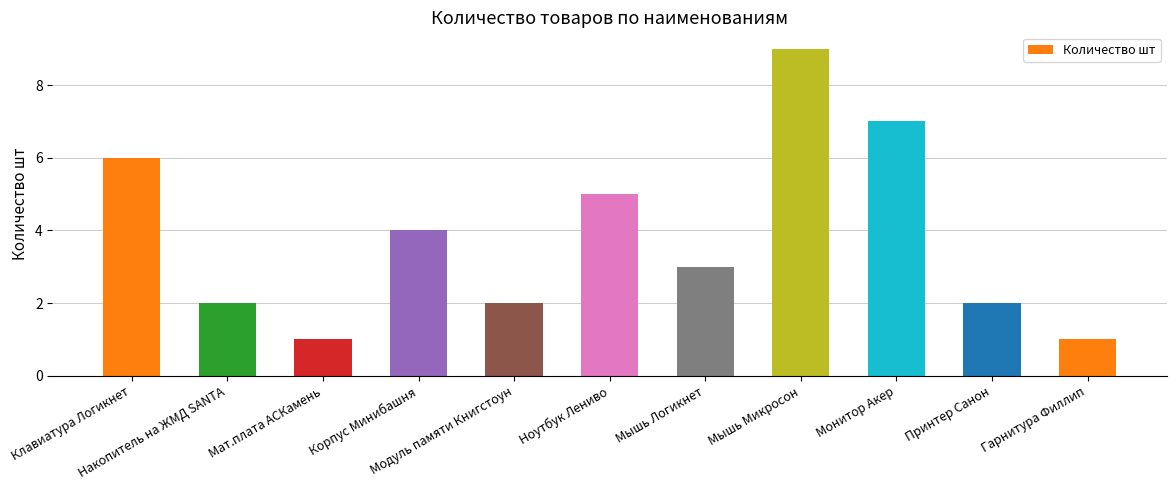

What is the difference between the maximum and second lowest values?

8